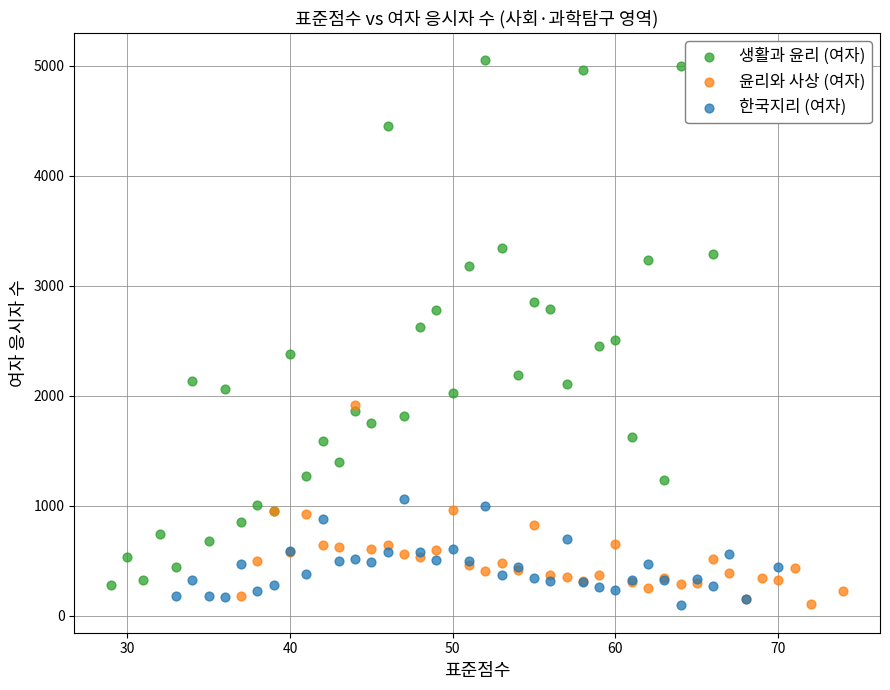

Which series contains the highest Y value?

생활과 윤리 (여자)